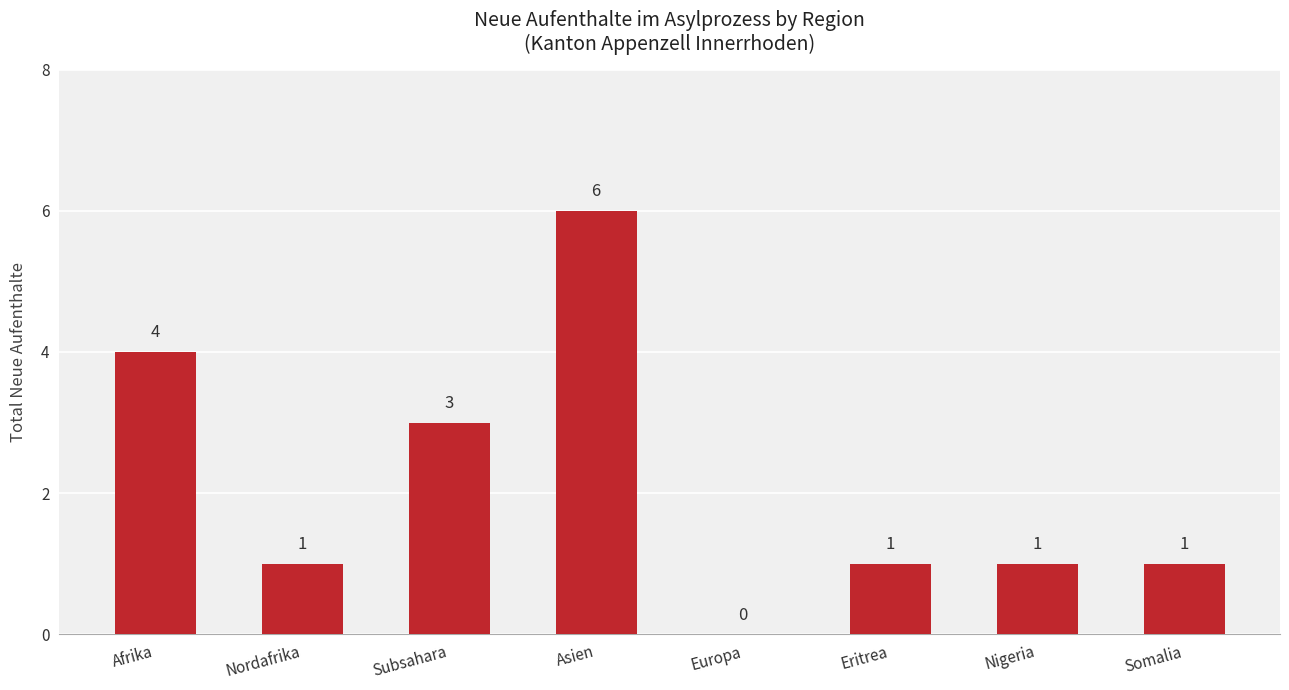

What is the ratio of the value at Nigeria to the value at Eritrea?

1.0